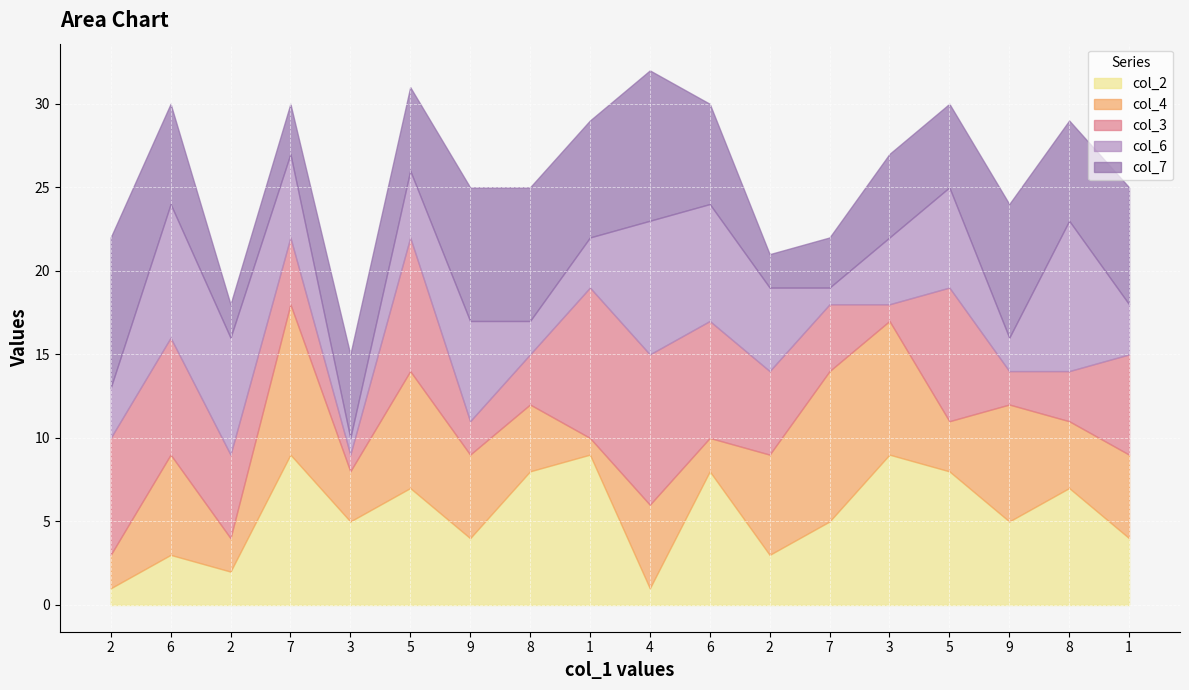

Reading left to right, what are all the values shown in this chart?

col_2: 2=1	6=3	2=2	7=9	3=5	5=7	9=4	8=8	1=9	4=1	6=8	2=3	7=5	3=9	5=8	9=5	8=7	1=4
col_4: 2=2	6=6	2=2	7=9	3=3	5=7	9=5	8=4	1=1	4=5	6=2	2=6	7=9	3=8	5=3	9=7	8=4	1=5
col_3: 2=7	6=7	2=5	7=4	3=1	5=8	9=2	8=3	1=9	4=9	6=7	2=5	7=4	3=1	5=8	9=2	8=3	1=6
col_6: 2=3	6=8	2=7	7=5	3=1	5=4	9=6	8=2	1=3	4=8	6=7	2=5	7=1	3=4	5=6	9=2	8=9	1=3
col_7: 2=9	6=6	2=2	7=3	3=5	5=5	9=8	8=8	1=7	4=9	6=6	2=2	7=3	3=5	5=5	9=8	8=6	1=7